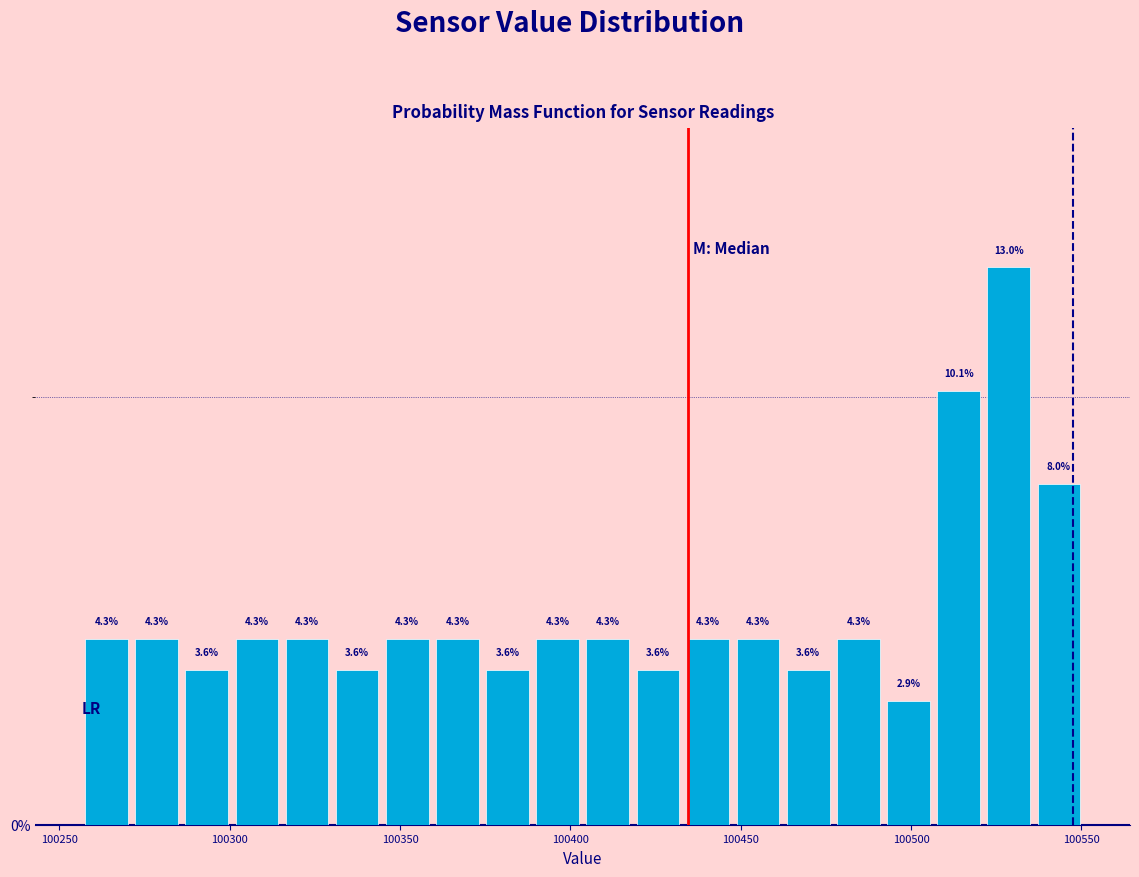

Around what value on the x-axis is the tallest bar? Give the approximate position of its centre, as read against the axis.

100530